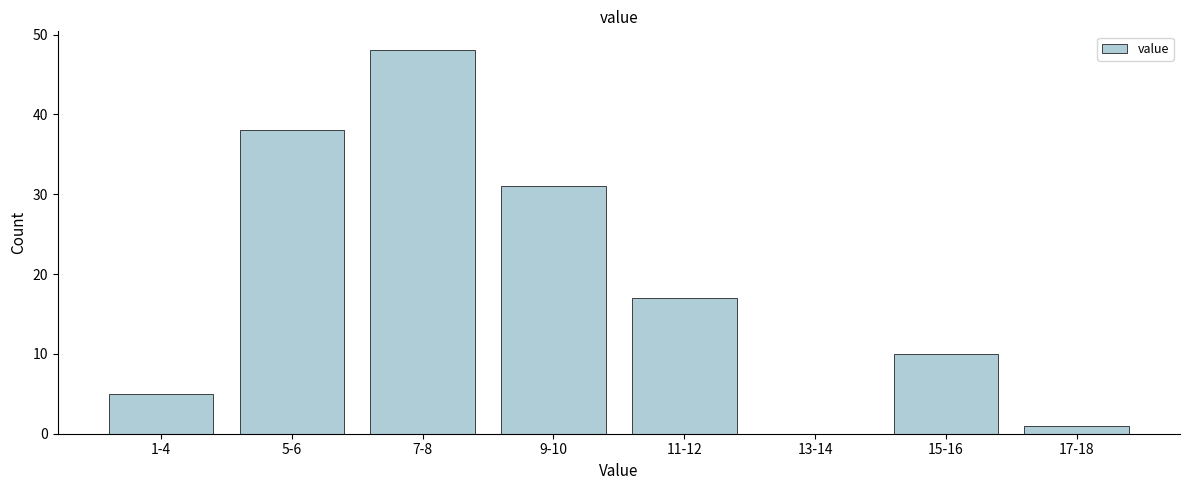

Reading left to right, extract all data points from this chart.

1-4=5	5-6=38	7-8=48	9-10=31	11-12=17	13-14=0	15-16=10	17-18=1